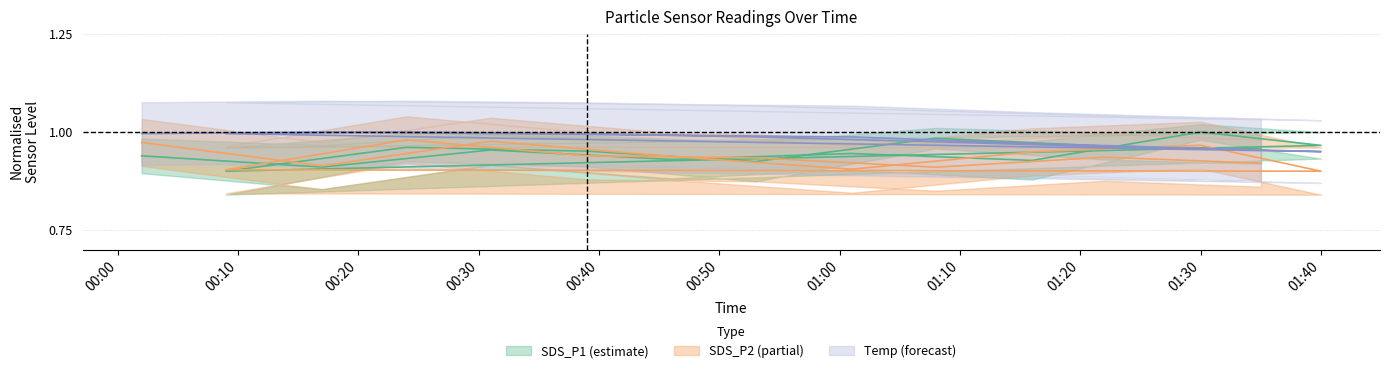

Which series changed the most between 2021/06/21 00:53 and 2021/06/21 01:08?

SDS_P1